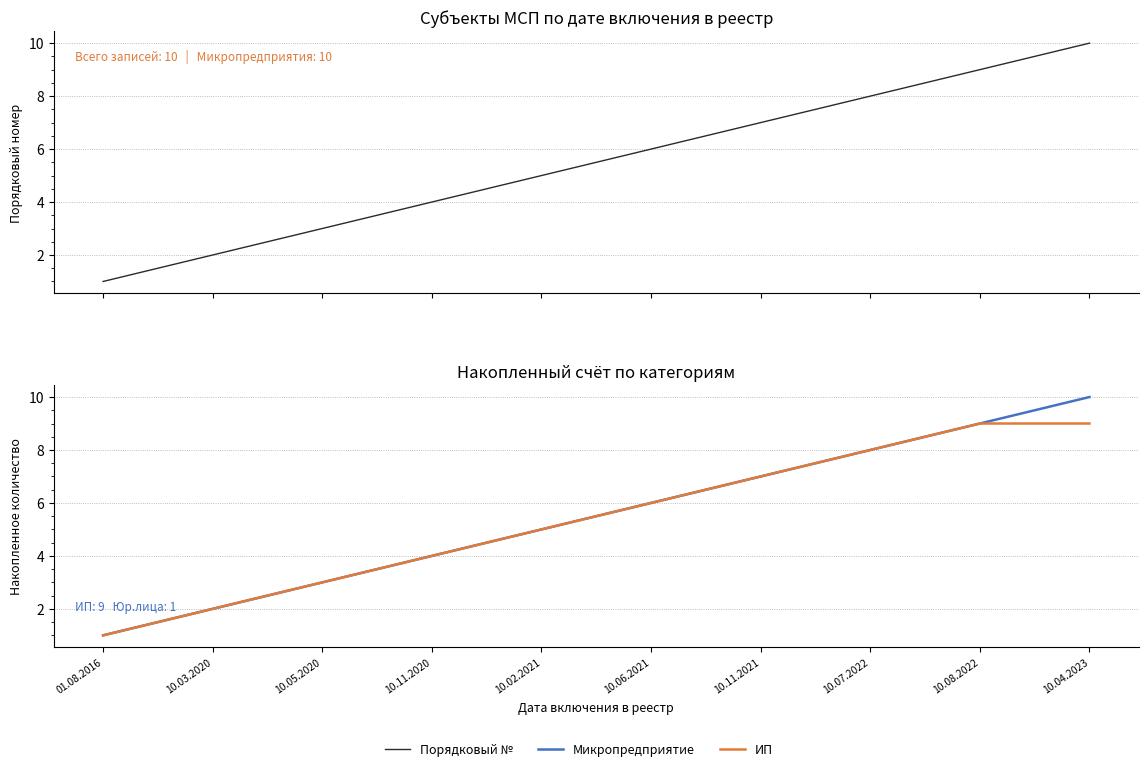

What is the total value across all series at 10.08.2022?

27